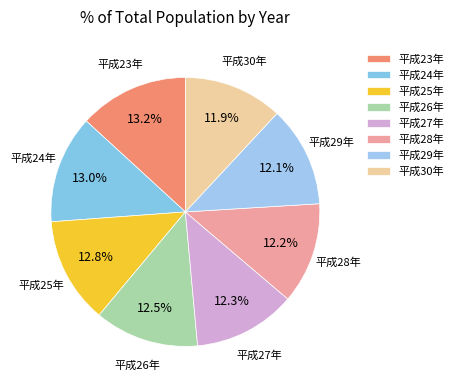

Is there a majority slice in this chart?

No